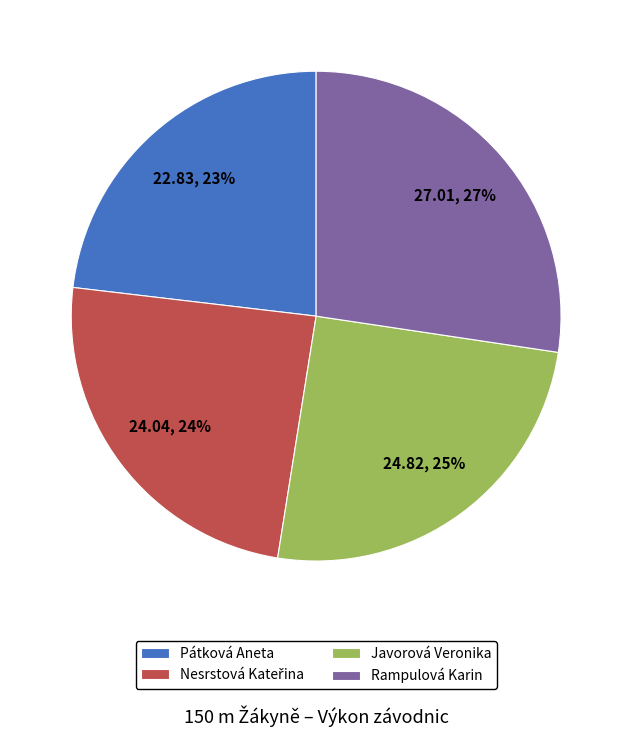

Is it true that Javorová Veronika is 25% of the pie?

True